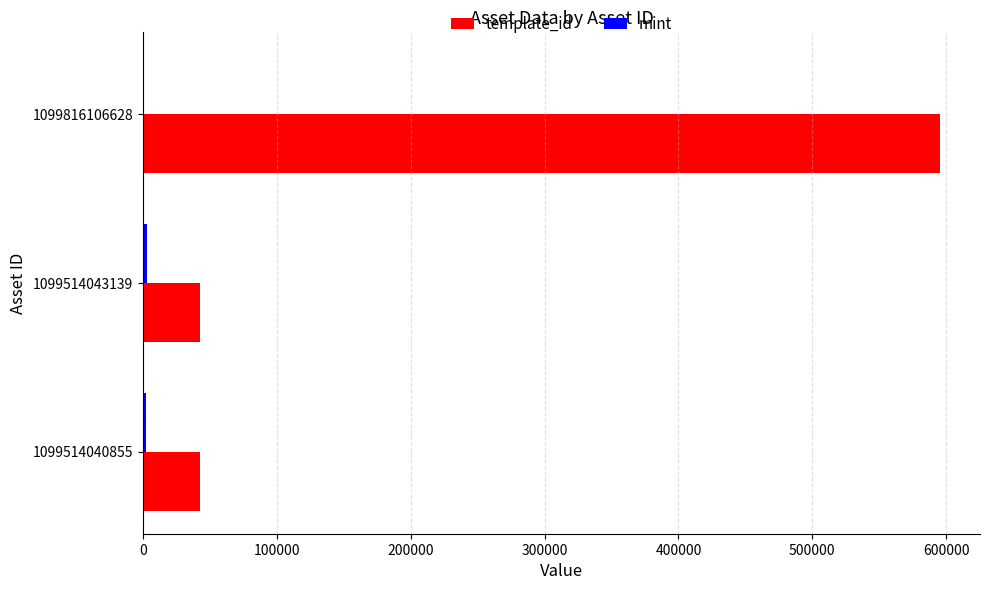

Which series has the largest total across all categories?

template_id